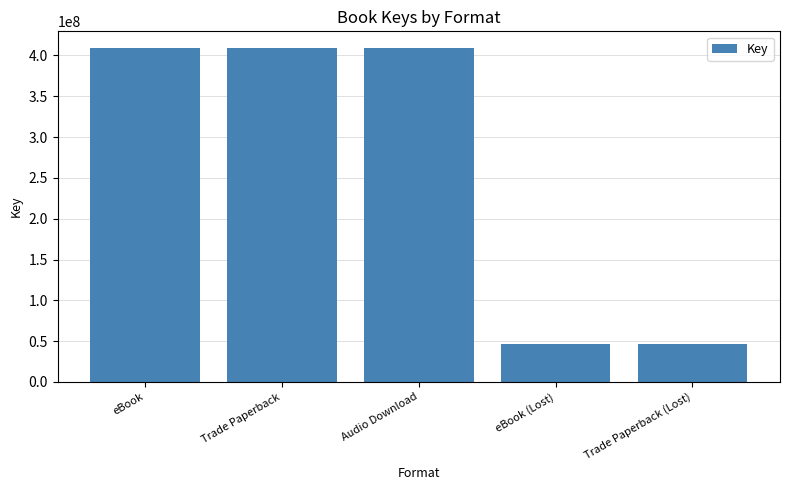

What is the difference between the maximum and second lowest values?

362682097